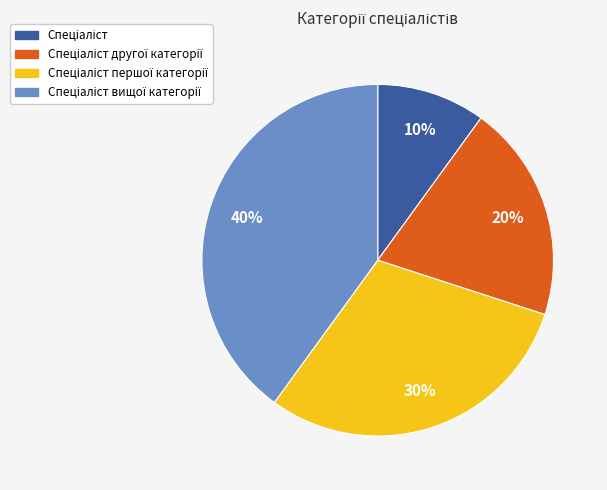

To the nearest percent, what is the difference between the largest and smallest slice percentages?

30%